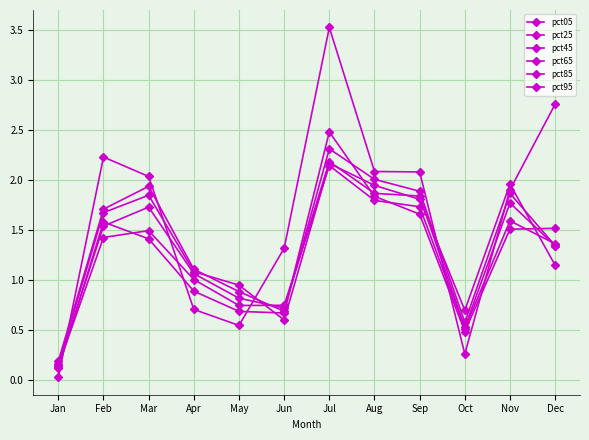

How many values in the pct25 series exceed 1?

7